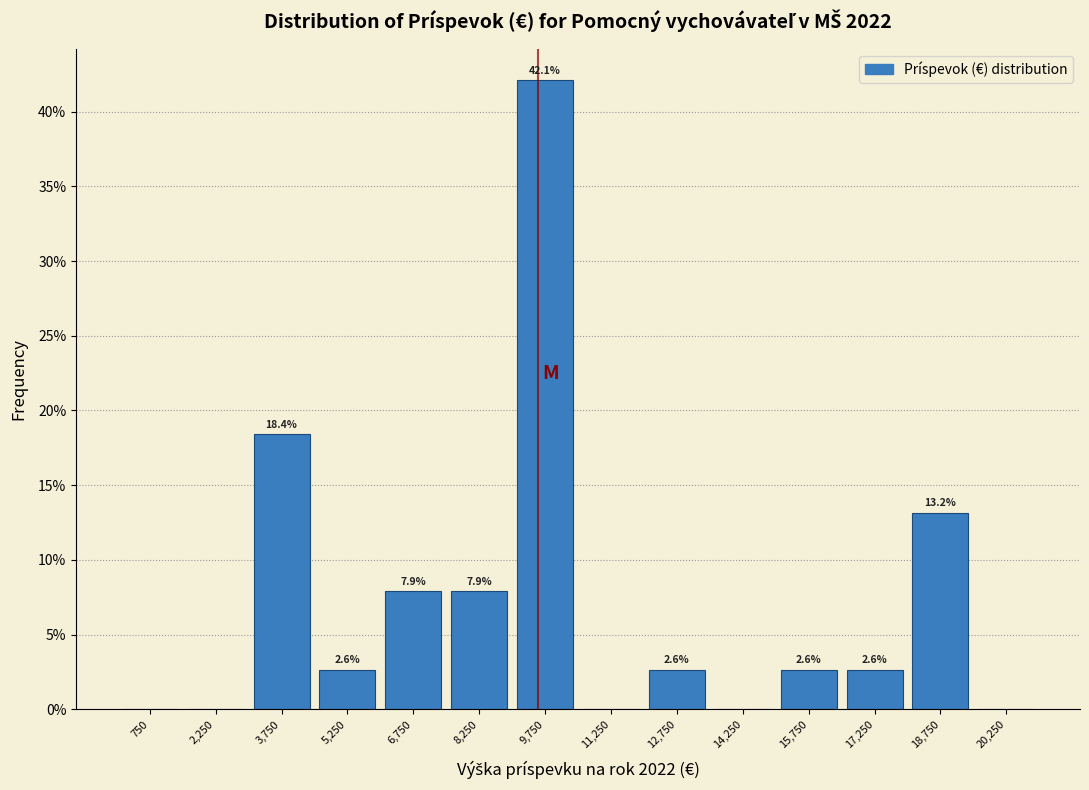

Which range on the x-axis has the tallest bar?

9000 to 10500